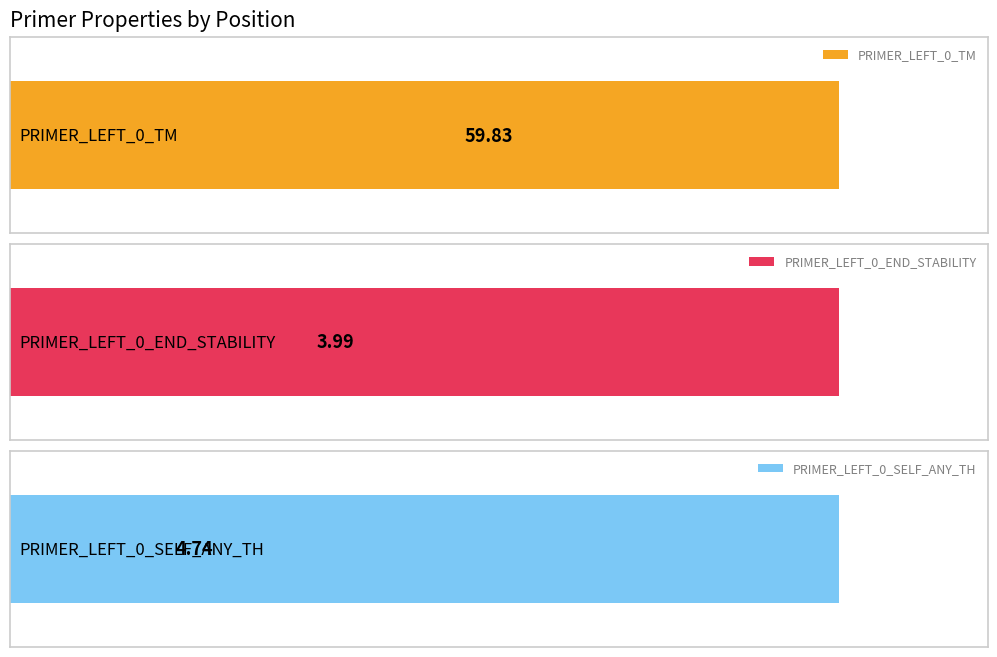

Rank the series by their maximum value, from highest to lowest.

PRIMER_LEFT_0_TM, PRIMER_LEFT_0_SELF_ANY_TH, PRIMER_LEFT_0_END_STABILITY